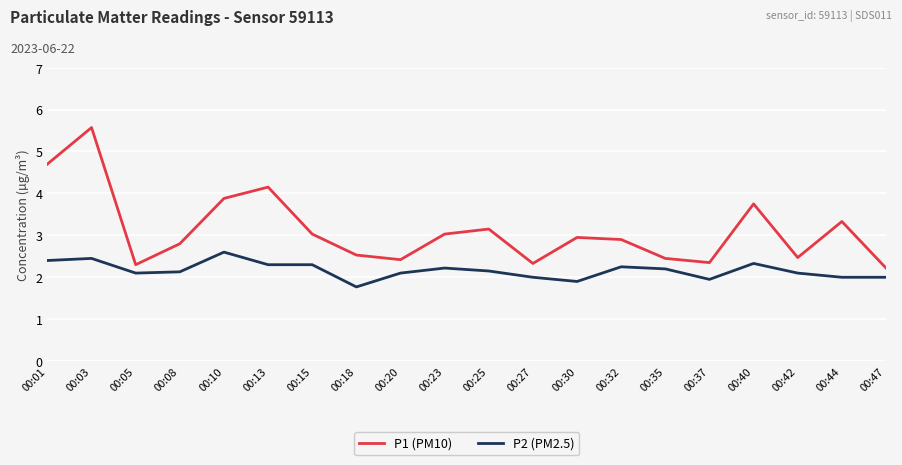

What is the smallest value displayed?

1.8